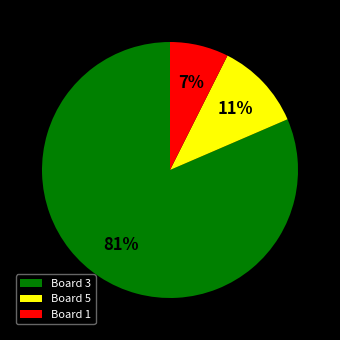

Do Board 5 and Board 1 together represent more than half of the pie?

No